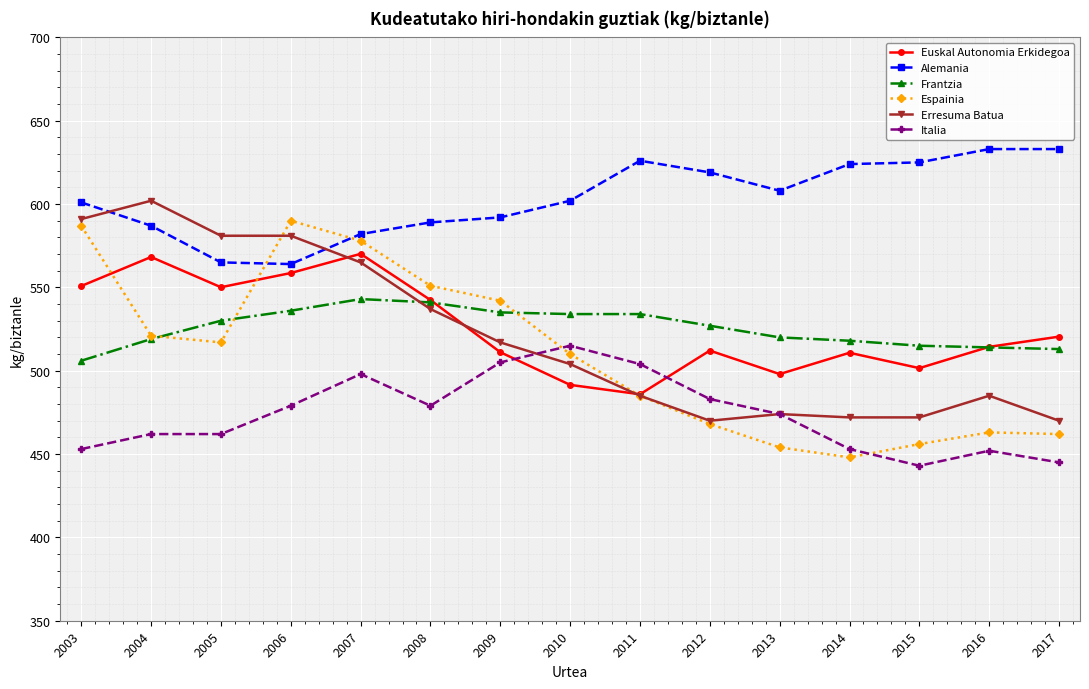

How many lines are shown in the chart?

6